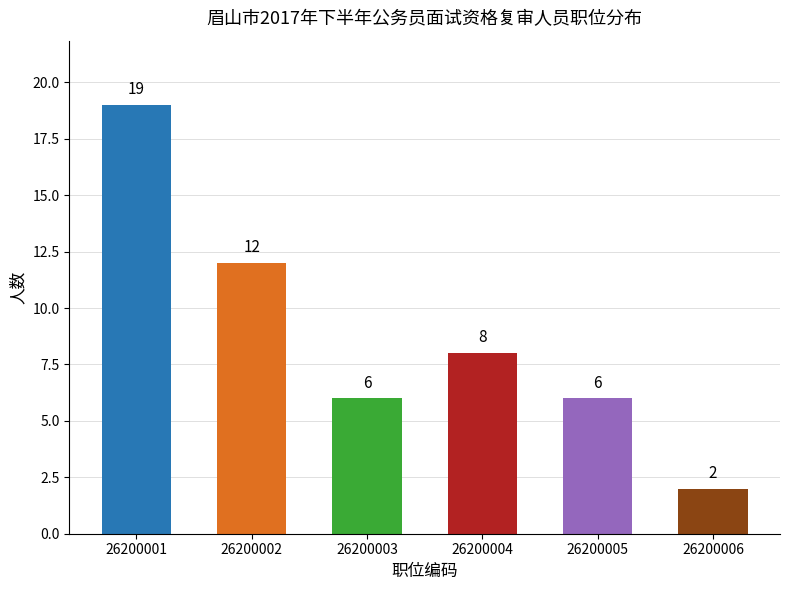

How many series are shown in this chart?

1